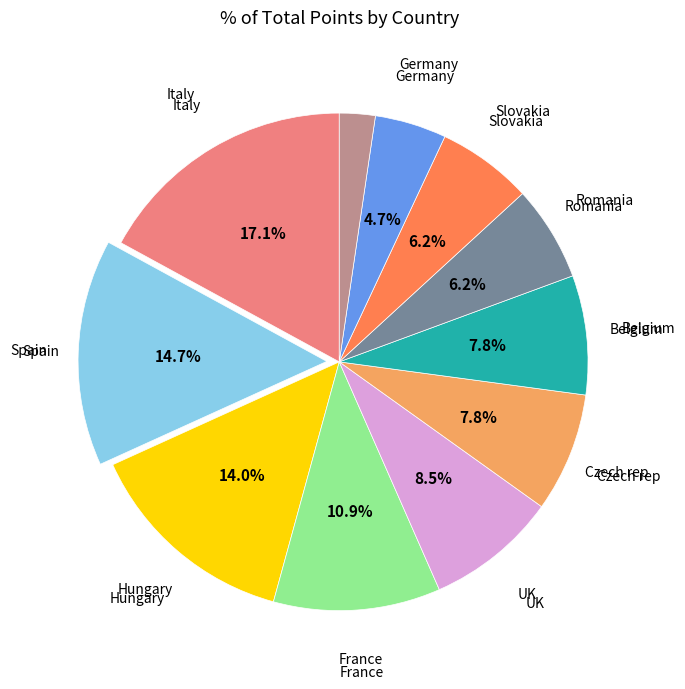

Does any single category account for the majority?

No